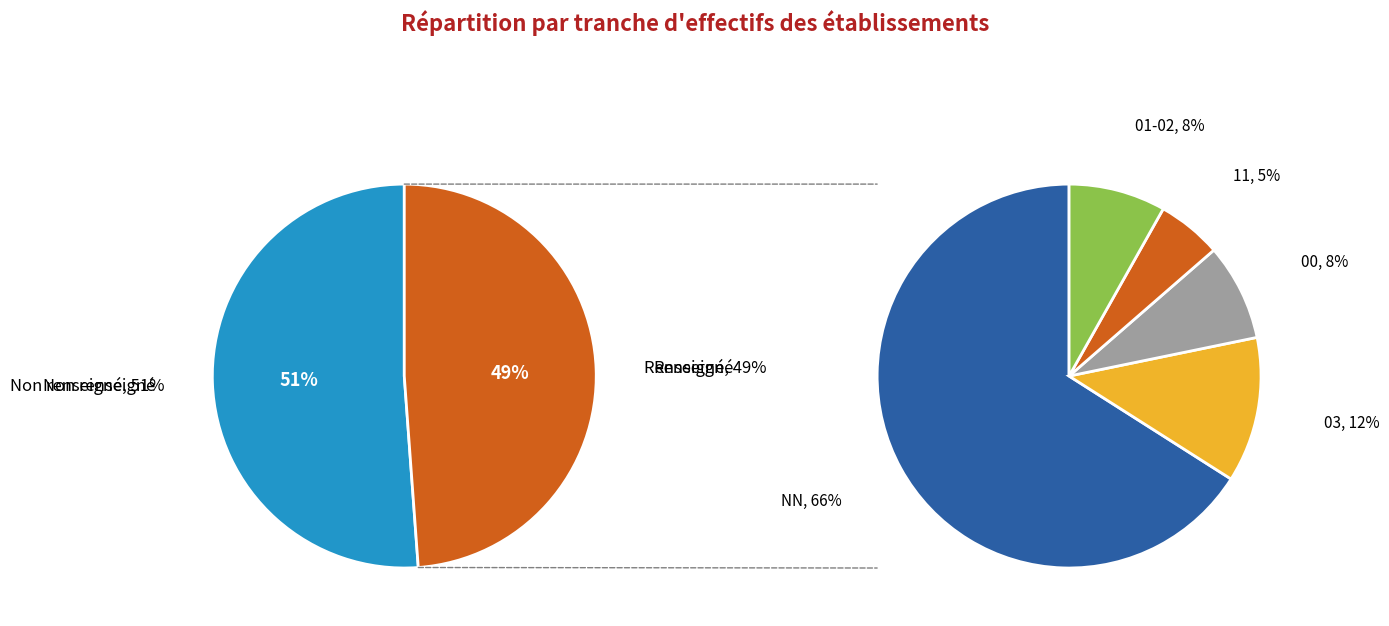

Is there any slice that represents more than half of the pie?

Yes